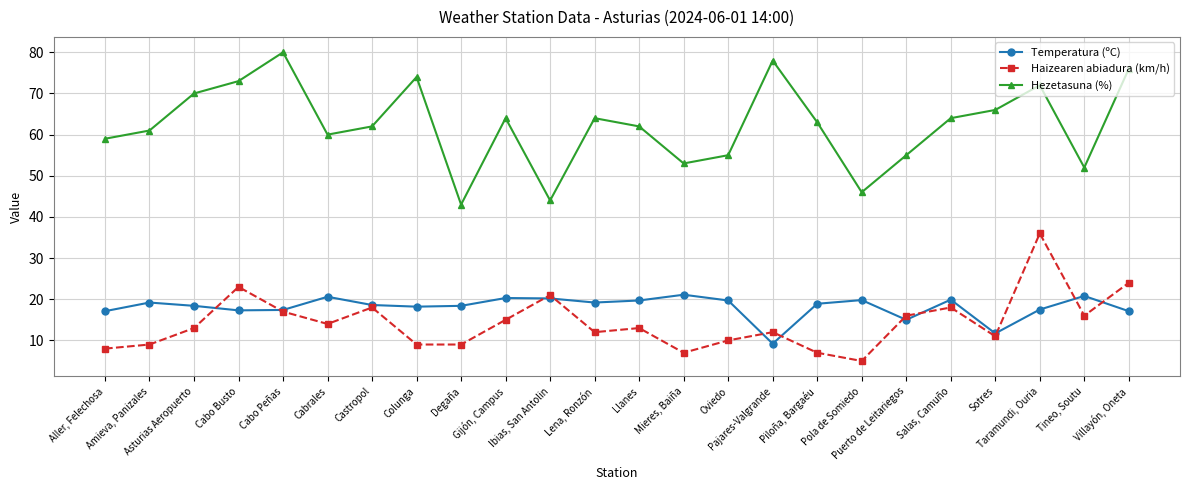

How many distinct data groups are displayed?

3